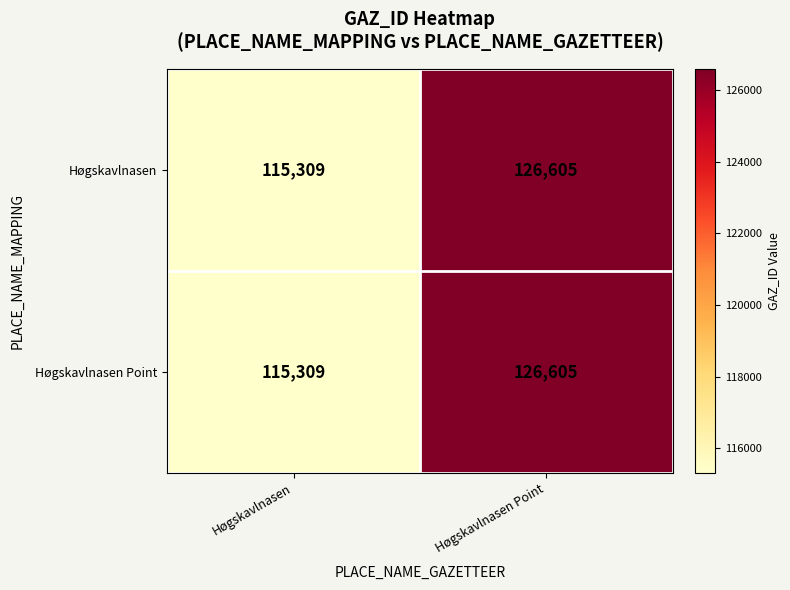

Reading left to right, list all the values displayed in this chart.

Høgskavlnasen: 115309	126605
Høgskavlnasen Point: 115309	126605